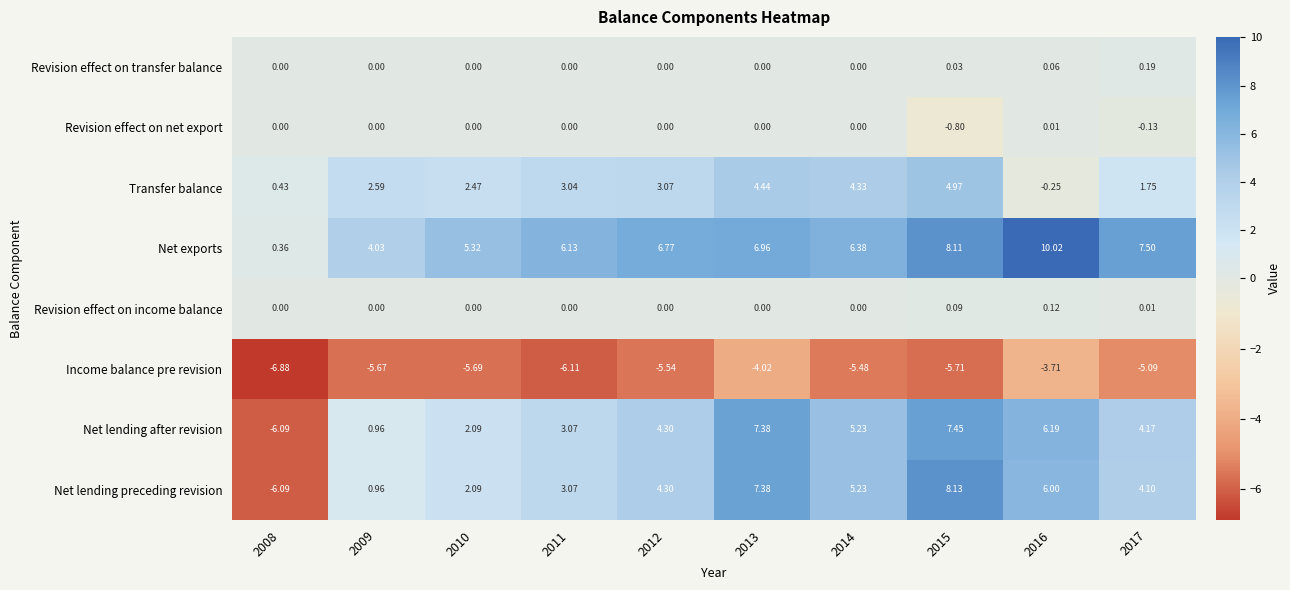

What is the smallest value displayed?

-6.9